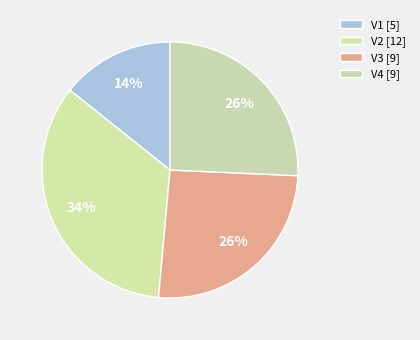

Combined, do V4 and V3 account for over 50%?

Yes